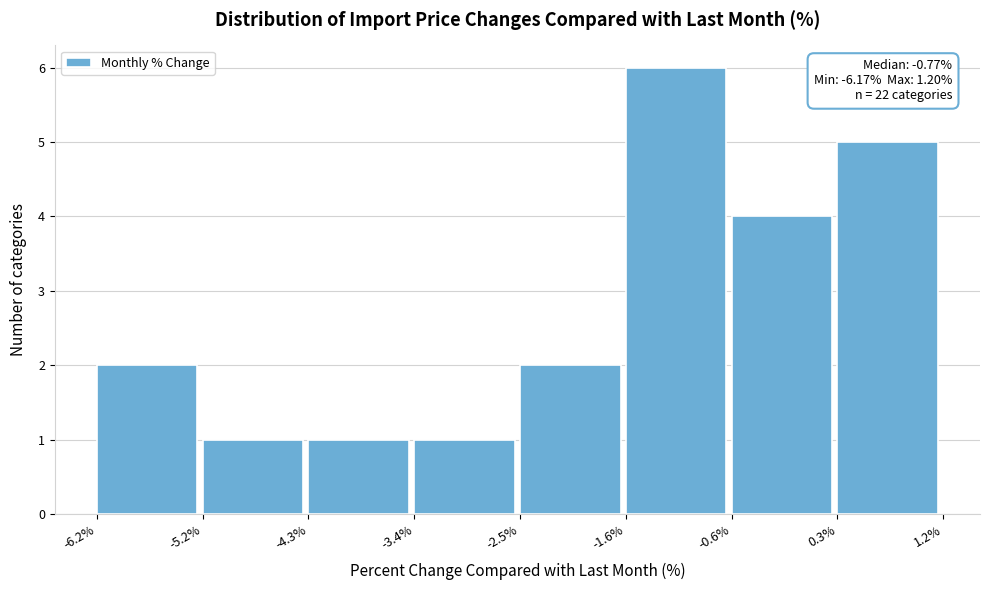

Over which range of the x-axis is the bar tallest?

-1.6% to -0.6%